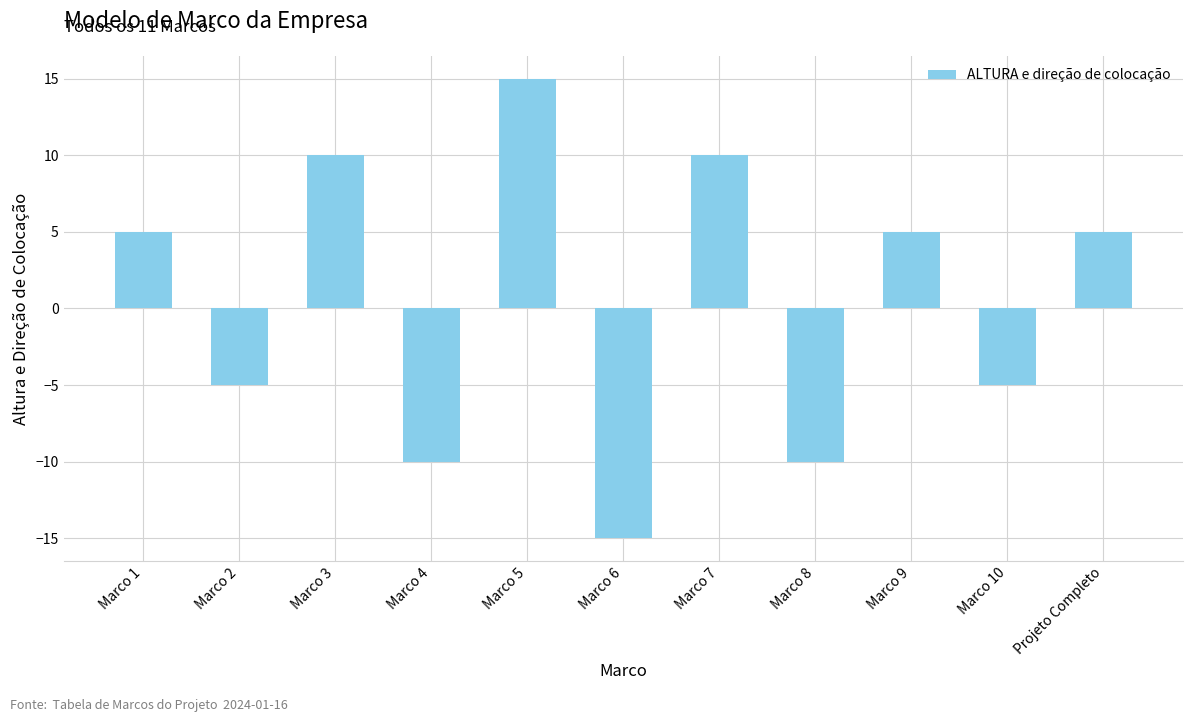

Which label corresponds to the largest value in the chart?

Marco 5